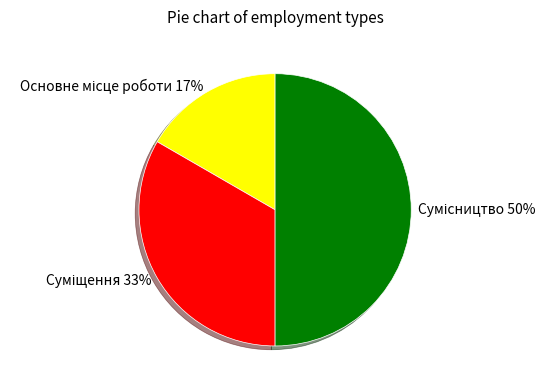

To the nearest percent, what is the difference between the largest and smallest slice percentages?

33%